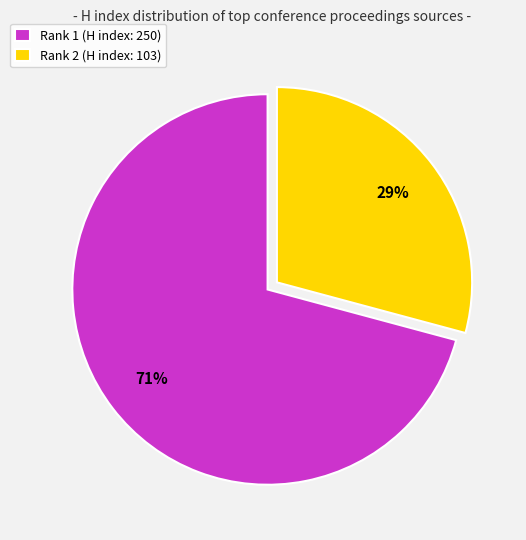

What percentage is the Rank 1 (H index: 250) slice, to the nearest percent?

71%